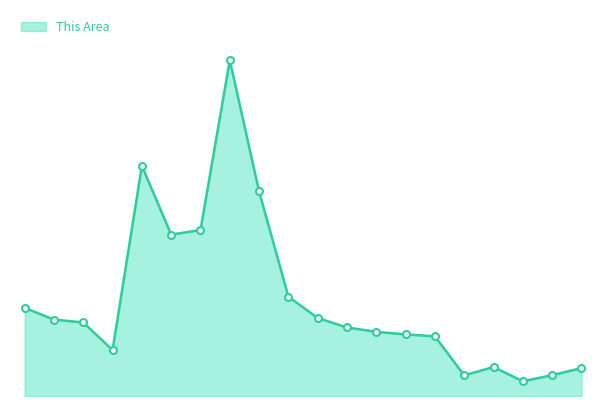

List the labels in order of value, largest first.

22 to 24, 18 and 19, 25 to 29, 21 years, 20 years, 30 to 34, Under 5, 35 to 39, 5 to 9, 10 to 14, 40 to 44, 45 to 49, 50 to 54, 55 to 59, 15 to 17, 62 to 64, 70 to 74, 67 to 69, 60 and 61, 65 and 66